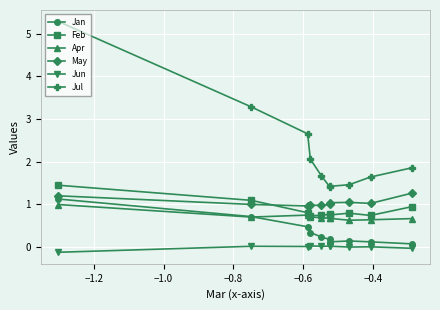

Which series has the widest spread of values?

Jul